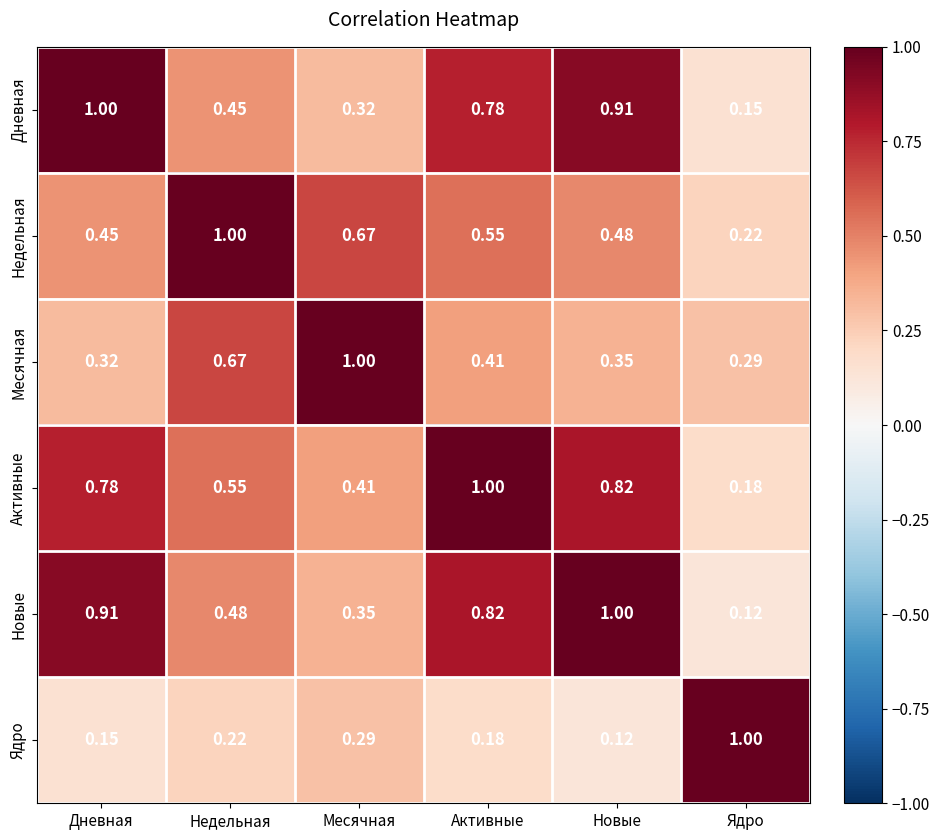

Which category has the highest value in the Дневная series?

Дневная